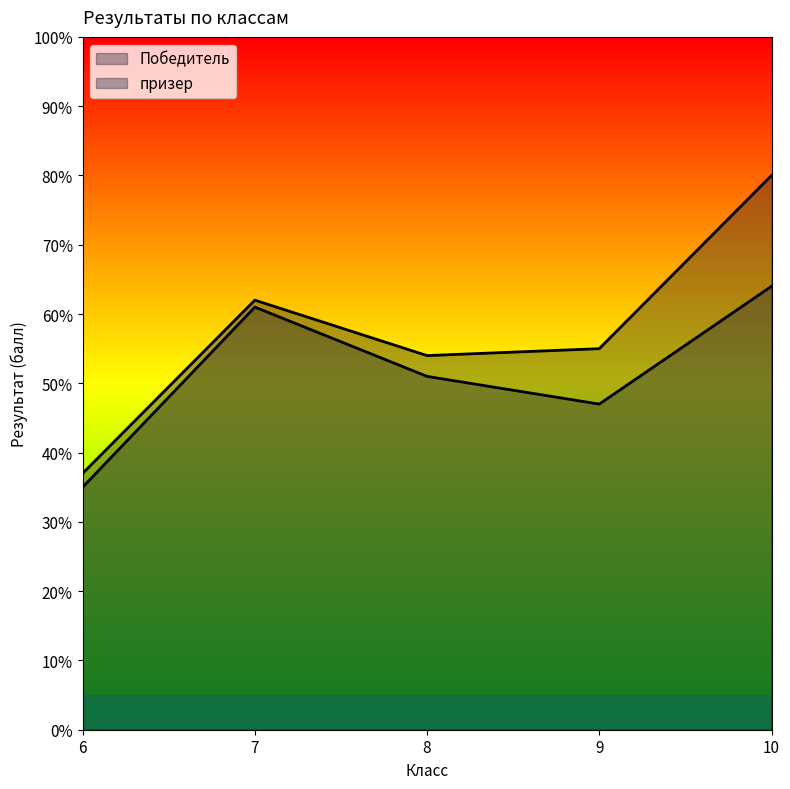

What is the difference between the highest and lowest values at 8?

3